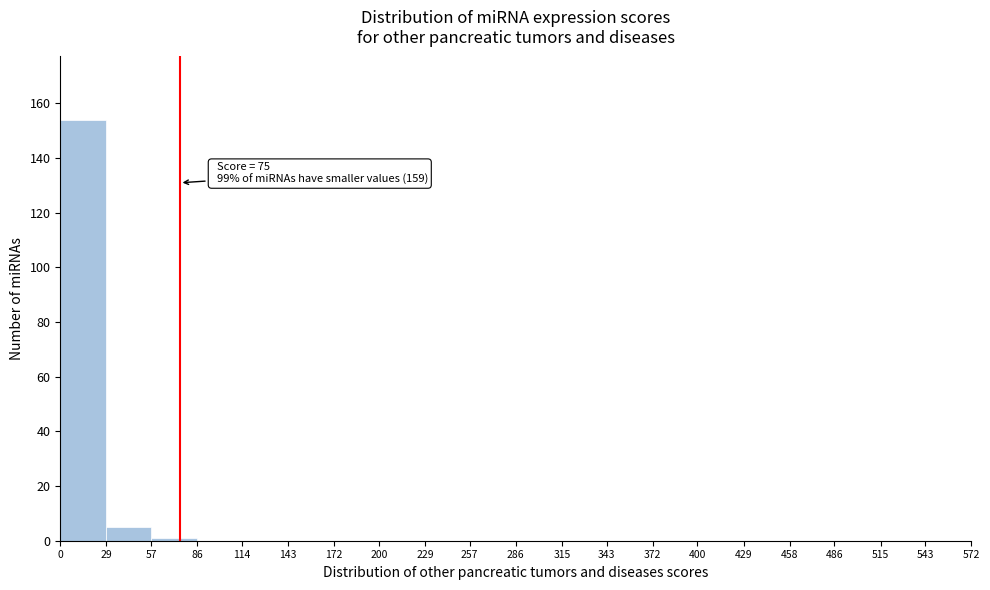

Which range on the x-axis has the tallest bar?

0 to 29